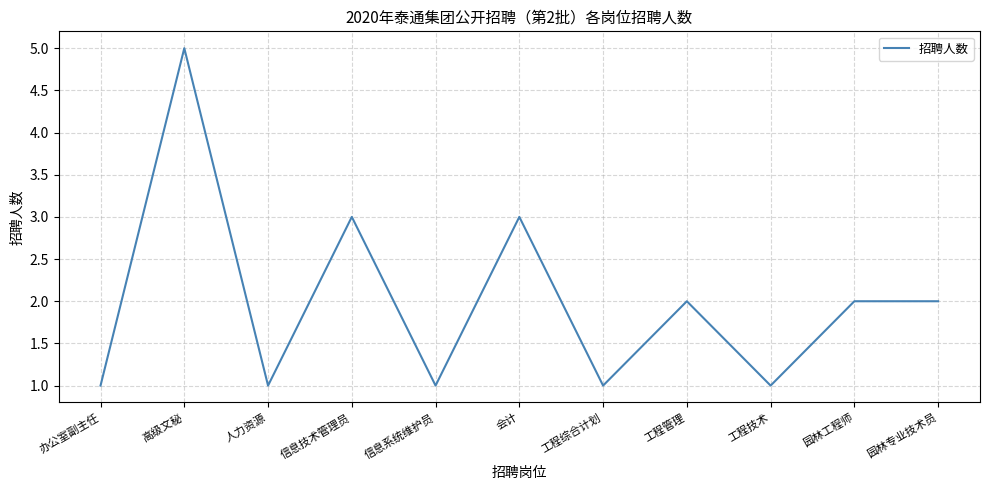

Is it true that the value at 工程综合计划 is 1?

True